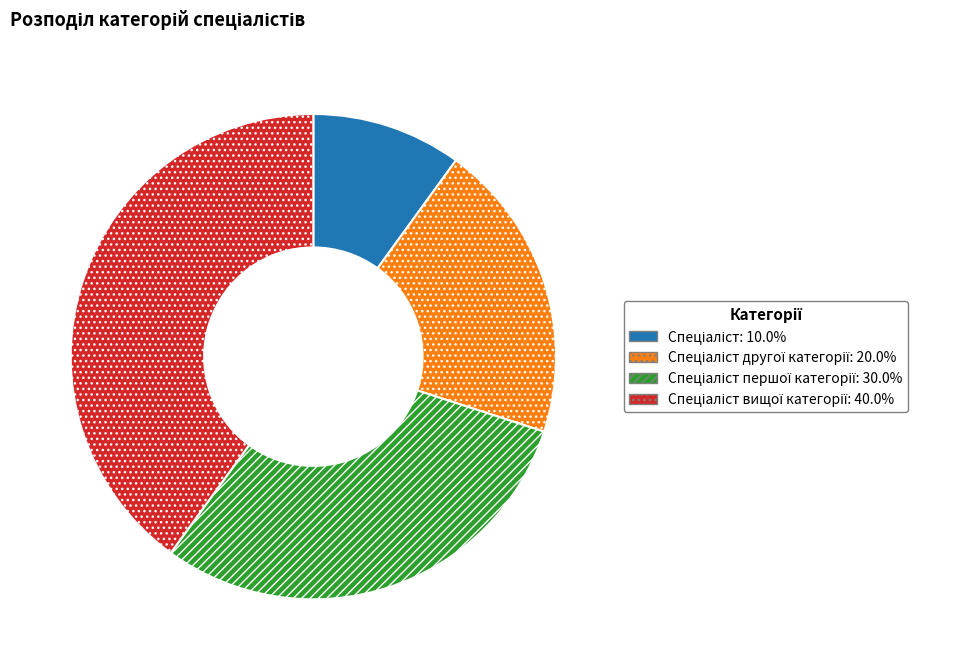

Is there any slice that represents more than half of the pie?

No